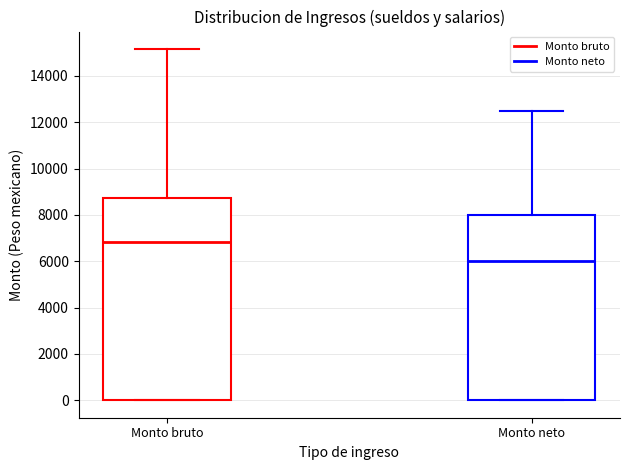

Where is the lower edge of the box for Monto bruto on the y-axis? The values are not printed on the chart, so give them approximately, as read against the axis.

0